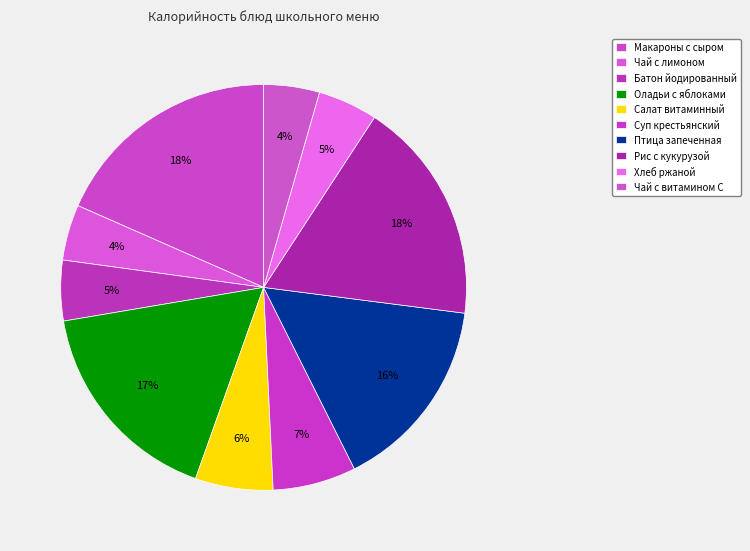

How many segments does this pie chart have?

10